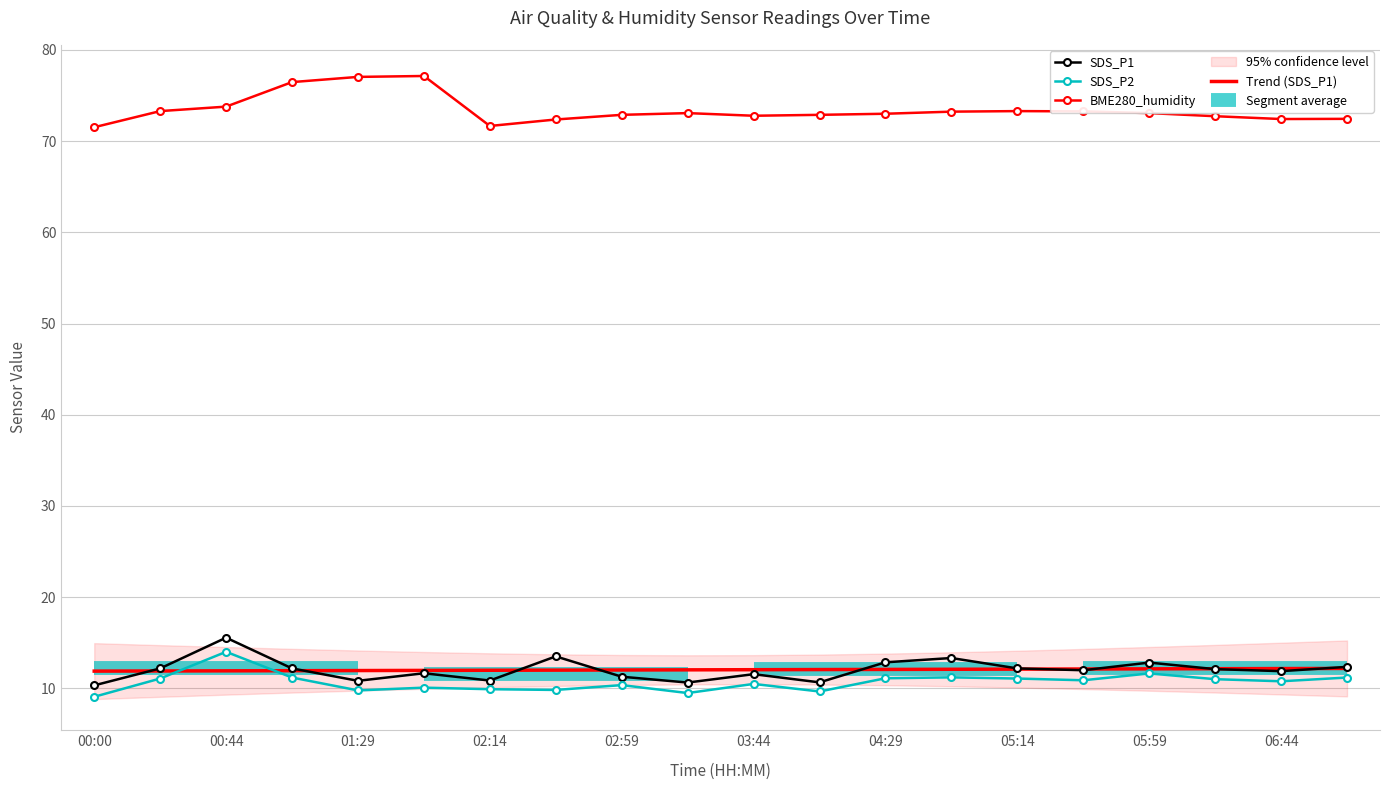

Which series has the widest spread of values?

BME280_humidity